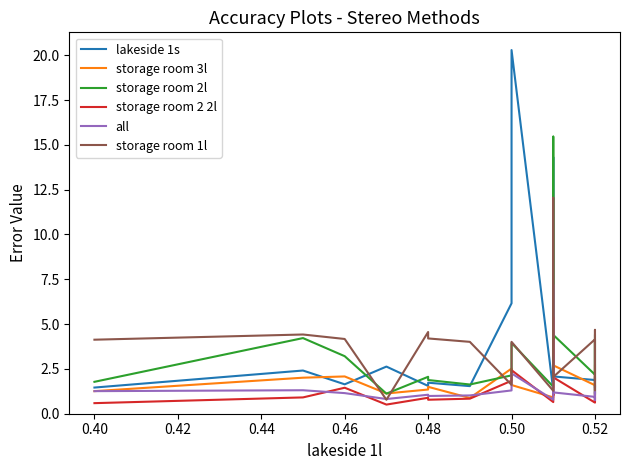

What are all the series names shown in the legend?

lakeside 1s, storage room 3l, storage room 2l, storage room 2 2l, all, storage room 1l